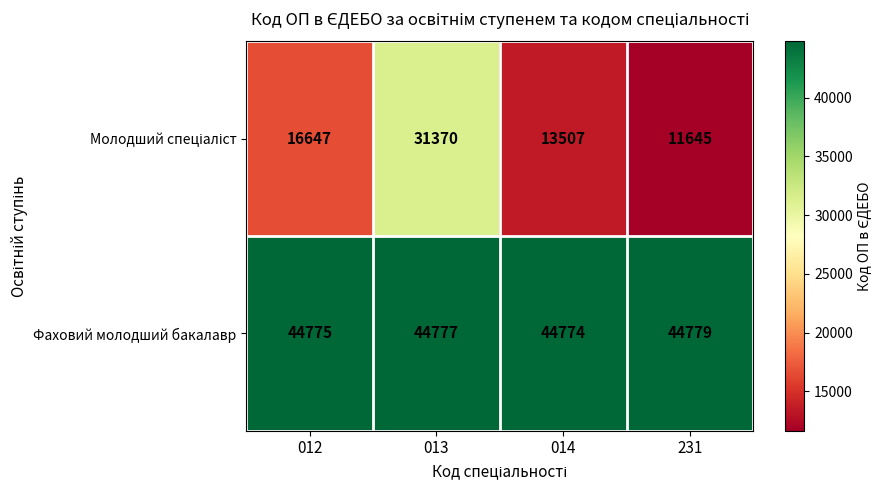

Count the Фаховий молодший бакалавр values in the range 44775 to 44779.

3